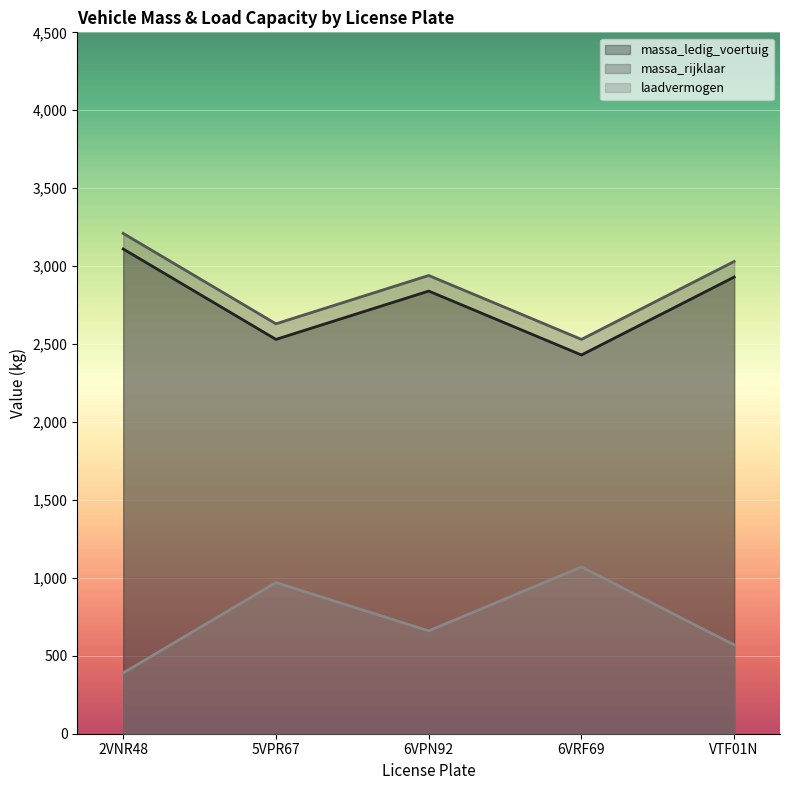

Where does the laadvermogen series first go above 660?

5VPR67